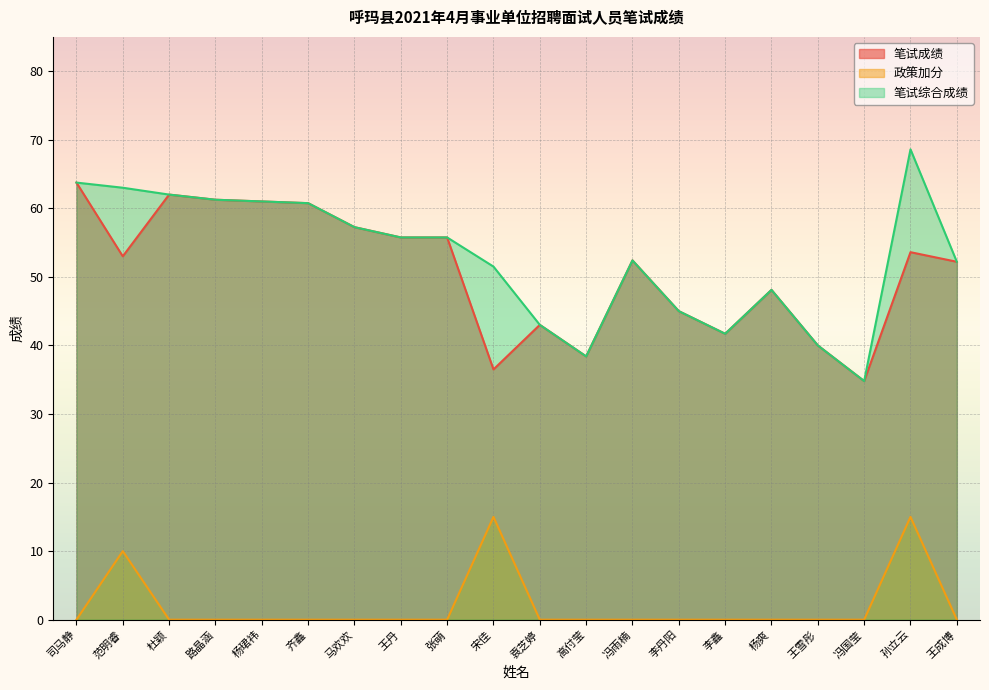

How many interior local peaks does the 政策加分 series have?

3